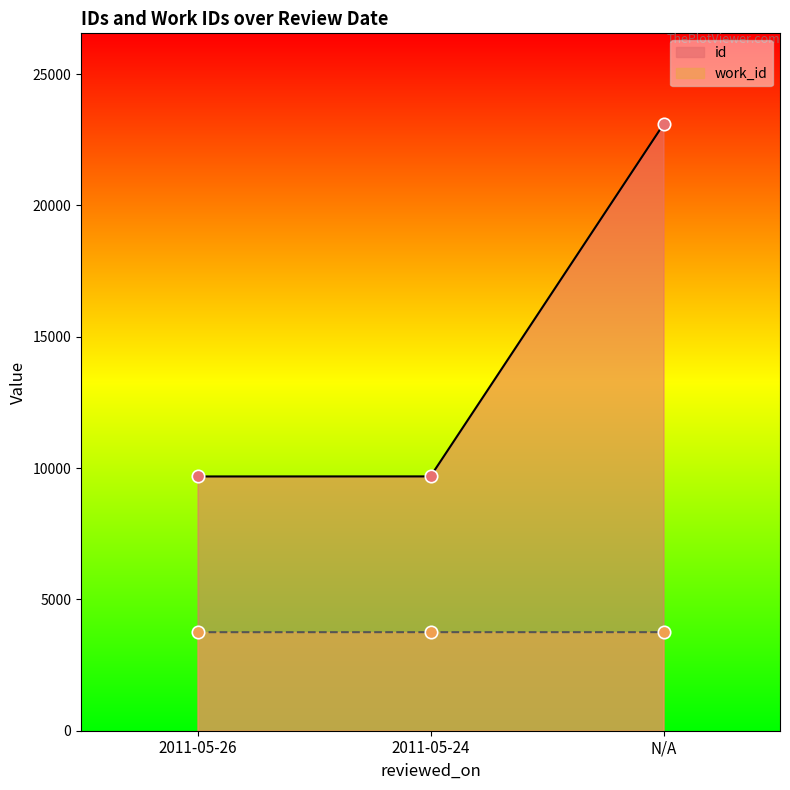

What is the total value across all series at 2011-05-24?

13437